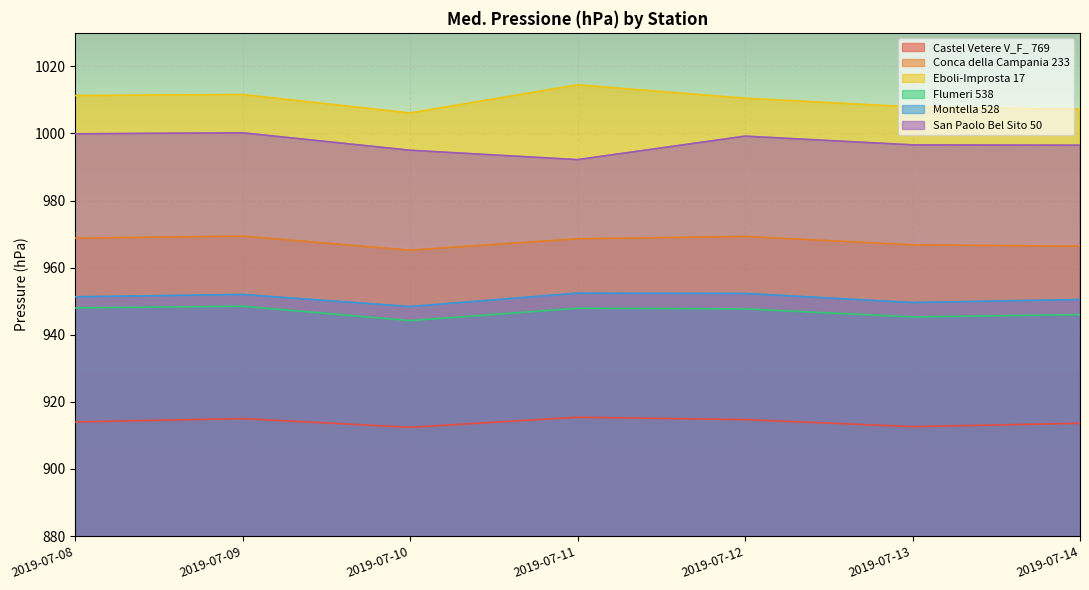

True or false: Montella 528 and Flumeri 538 cross at least once.

False